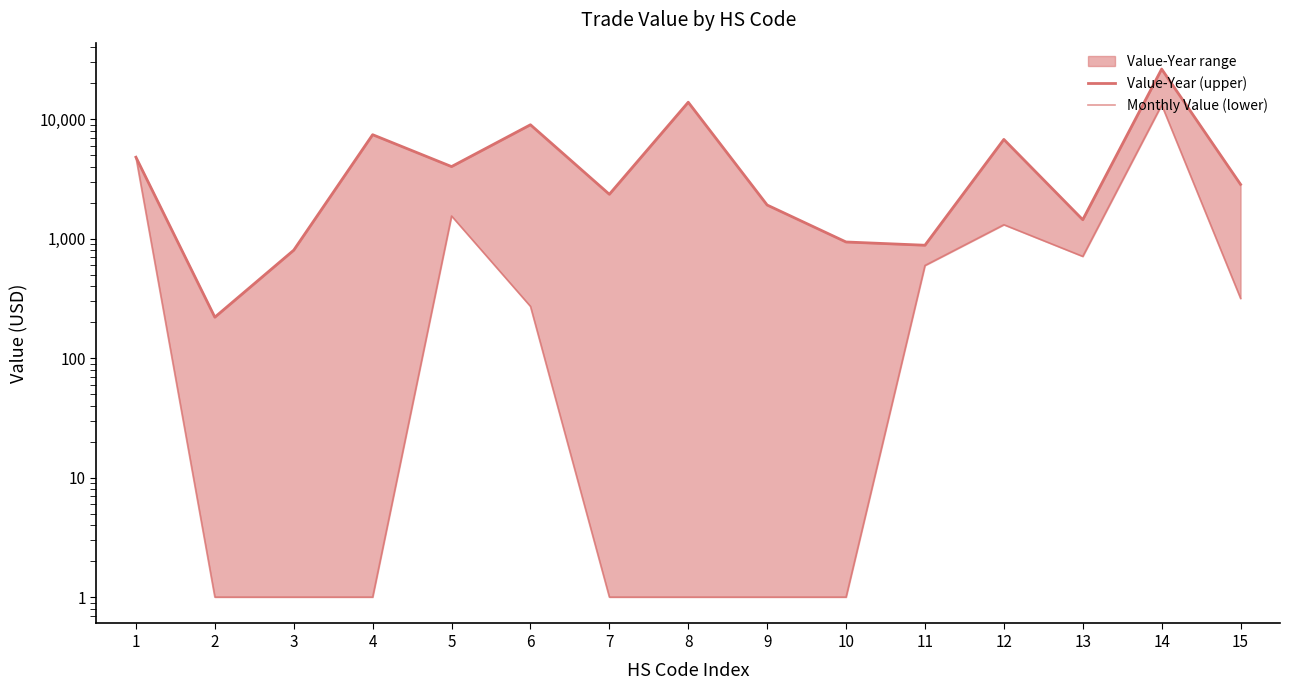

Count the number of data series in this chart.

2